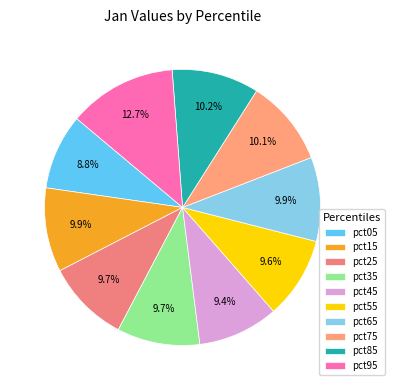

Count the number of slices in the pie.

10